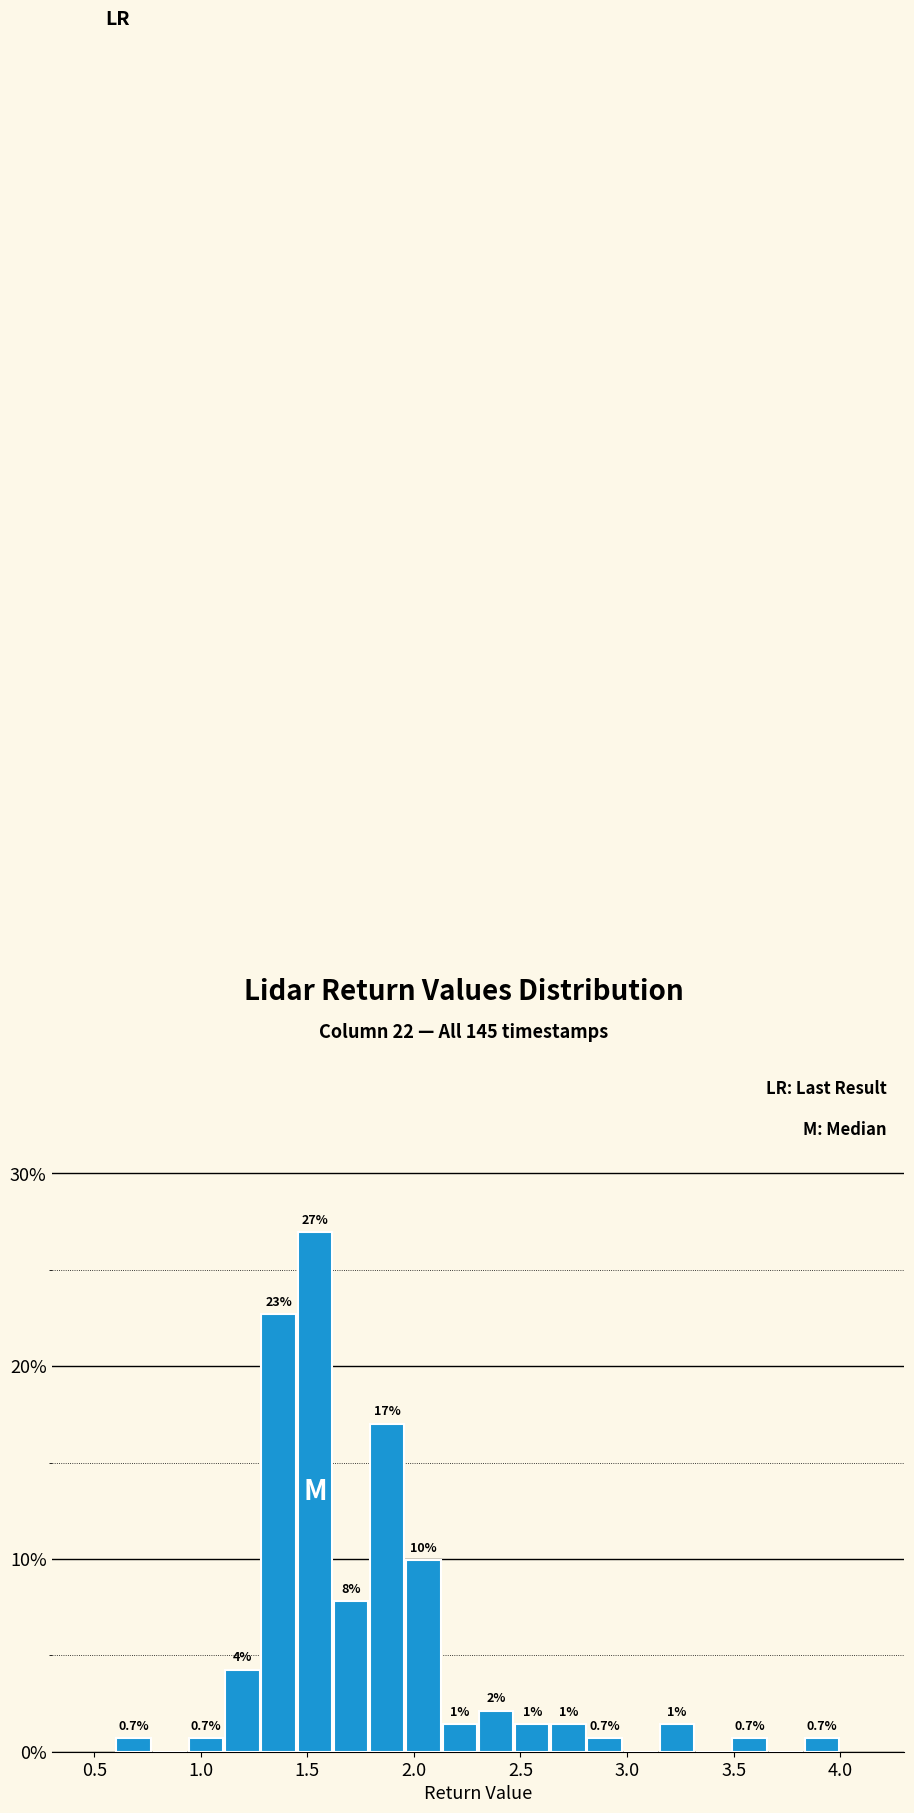

Around what value on the x-axis is the tallest bar? Give the approximate position of its centre, as read against the axis.

1.55